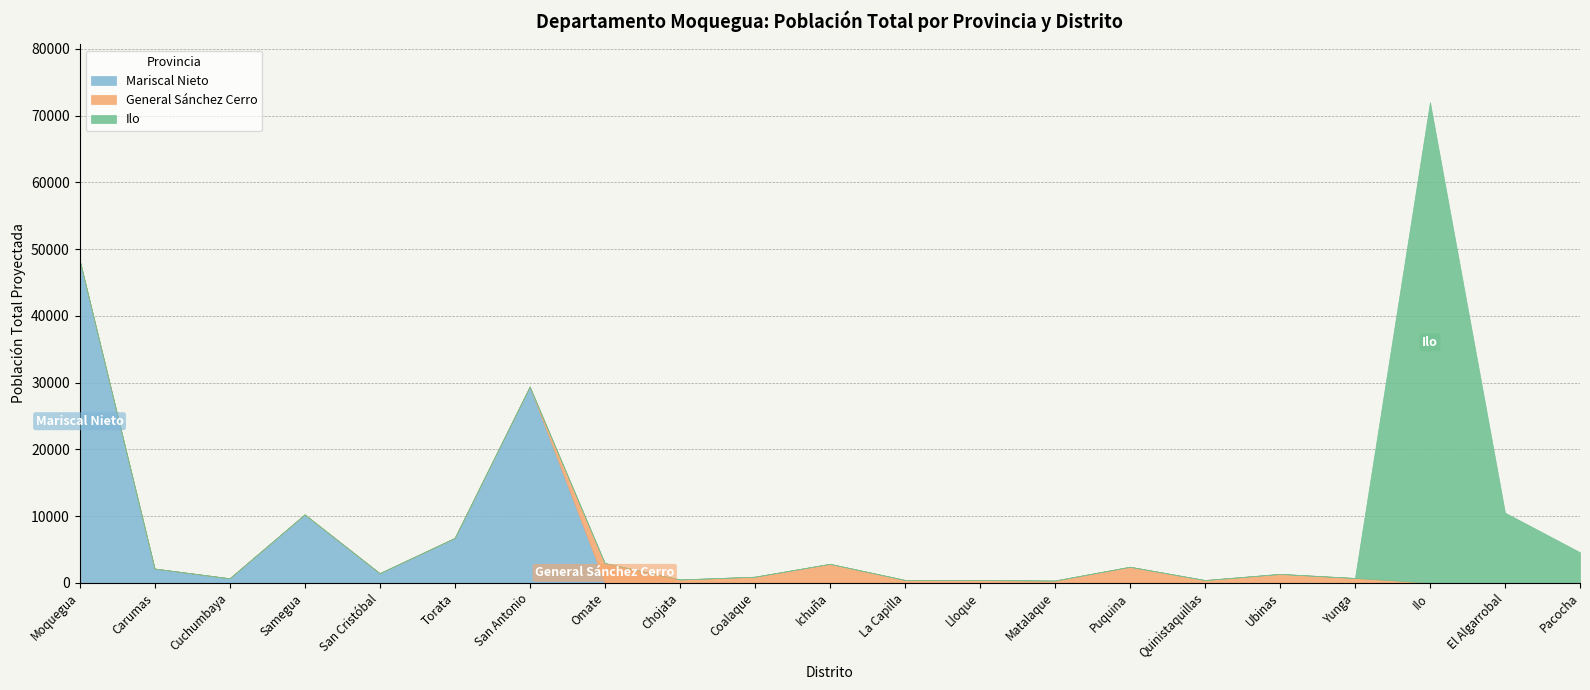

What are all the series names shown in the legend?

Mariscal Nieto, General Sánchez Cerro, Ilo